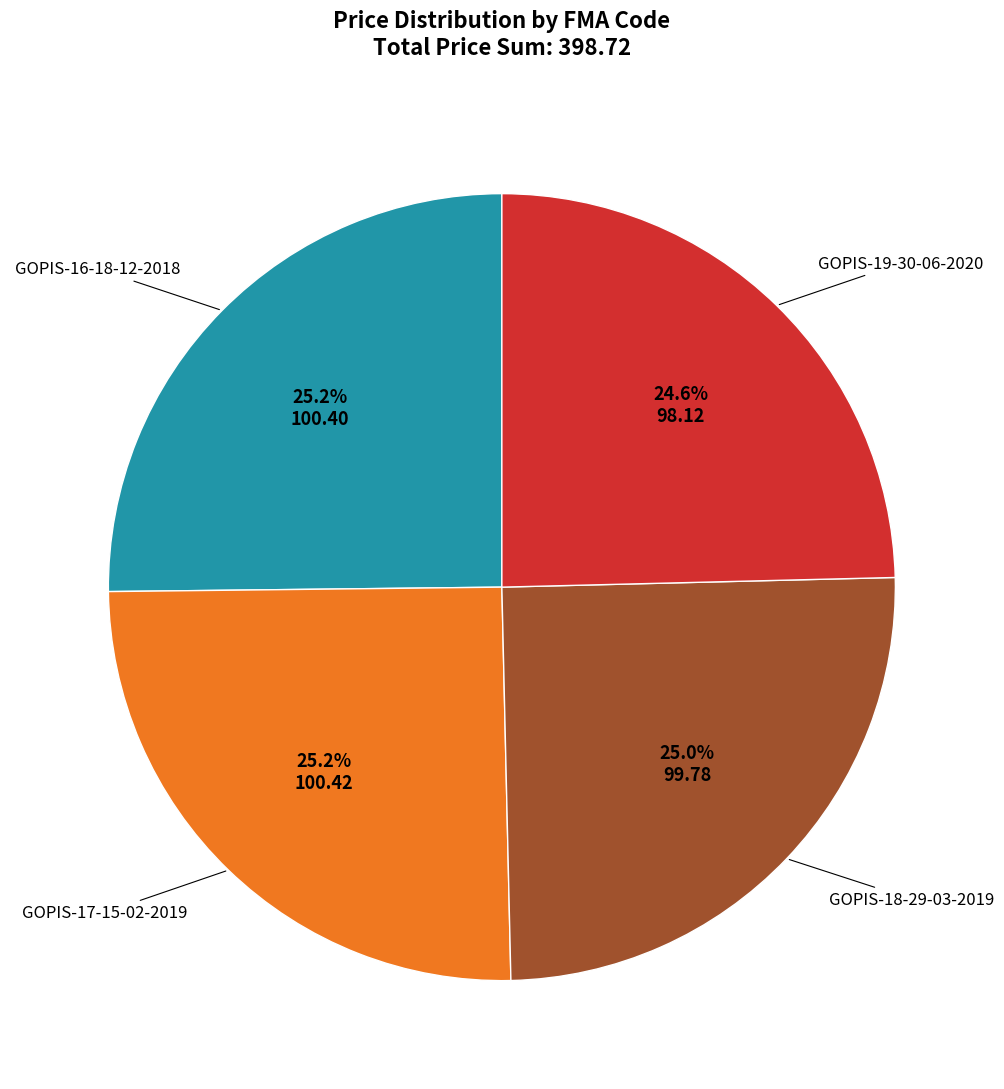

Does any single category account for the majority?

No